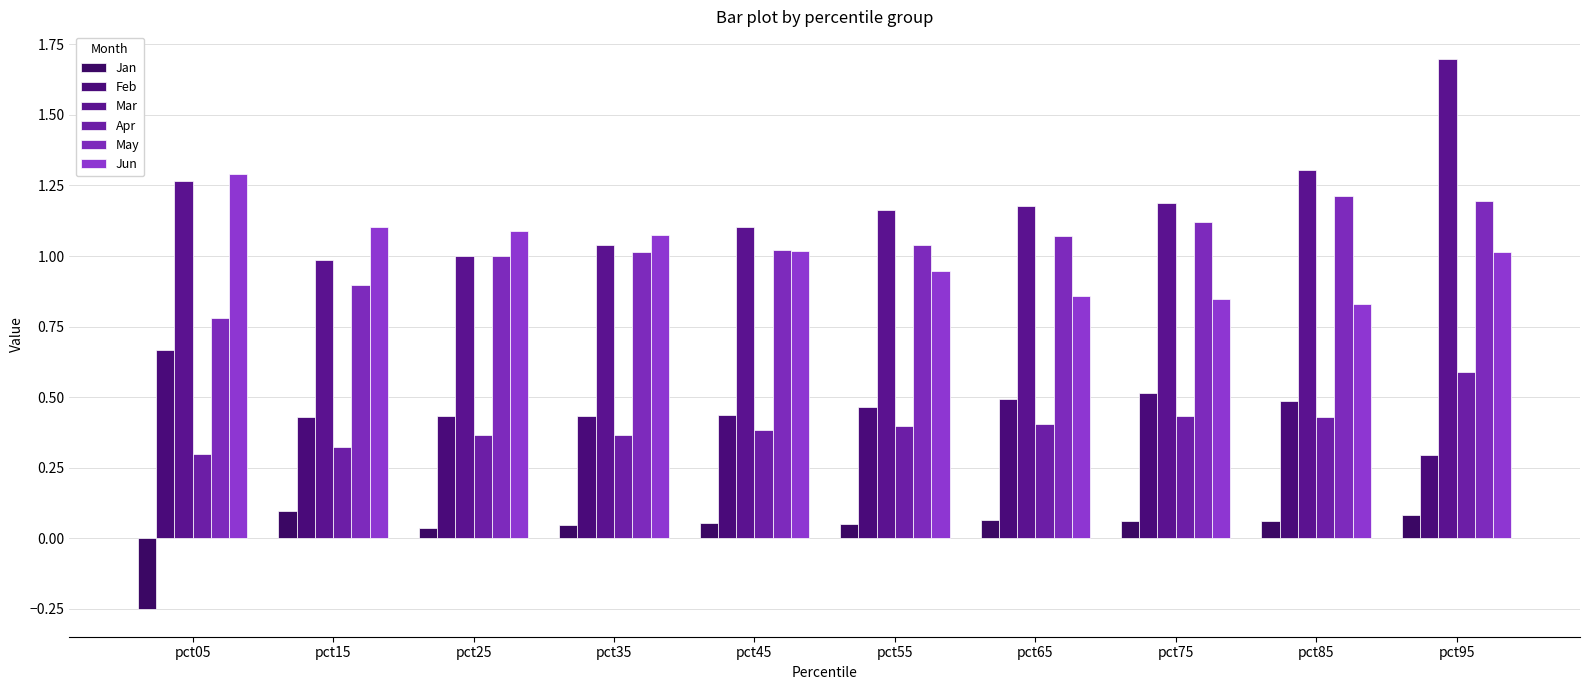

List the series in order of their peak value, lowest first.

Jan, Apr, Feb, May, Jun, Mar